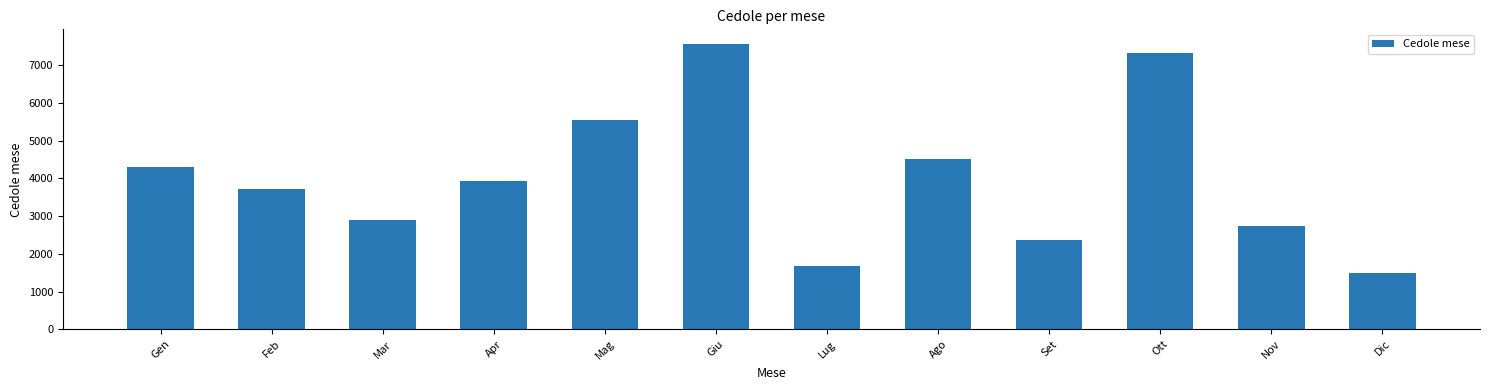

How many bars are there in total?

12